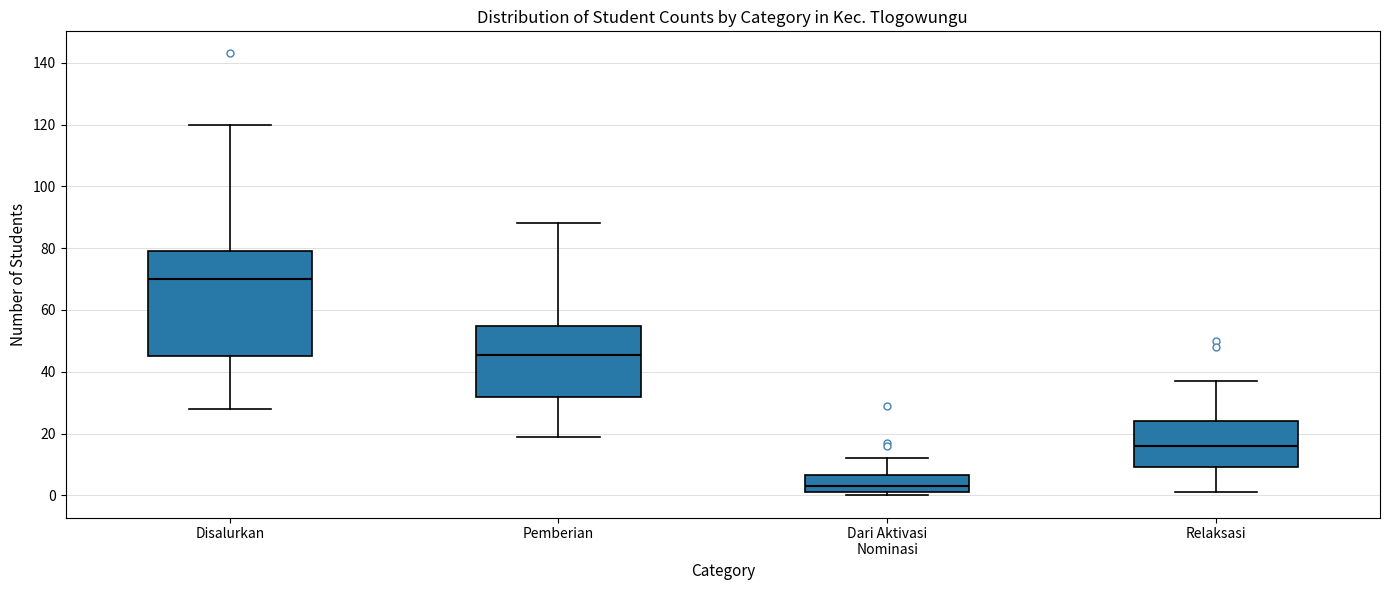

Comparing the boxes themselves (not the whiskers), which one is the tallest?

Disalurkan